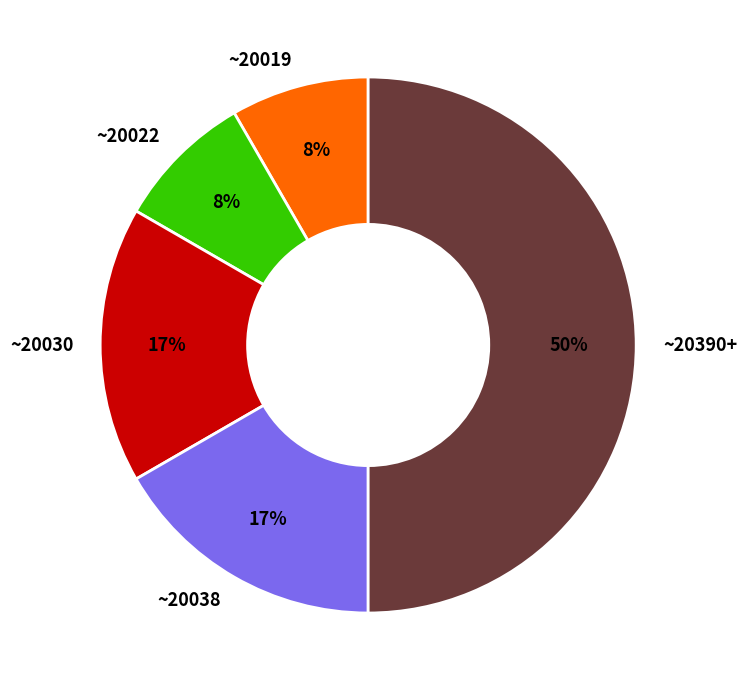

Which category has the biggest portion of the pie?

~20390+